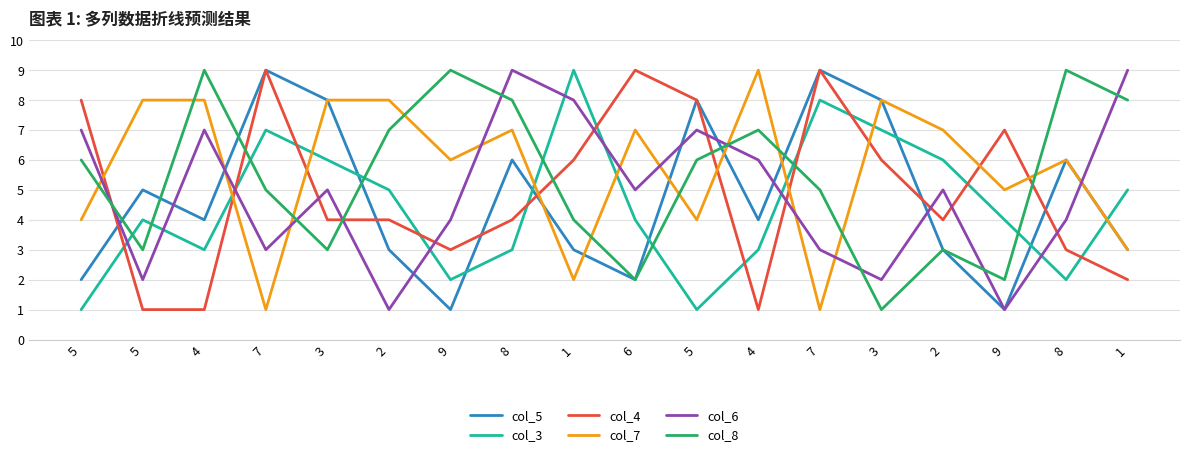

What are all the series names shown in the legend?

col_5, col_3, col_4, col_7, col_6, col_8